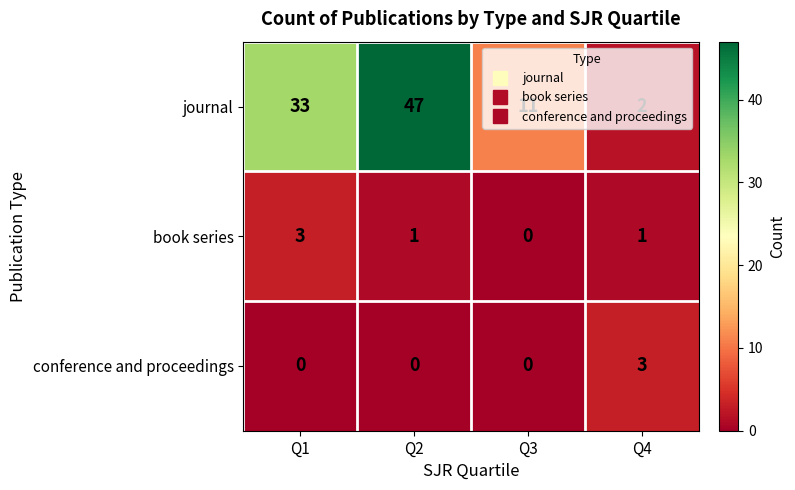

What is the difference between the maximum and second lowest values in the conference and proceedings series?

3